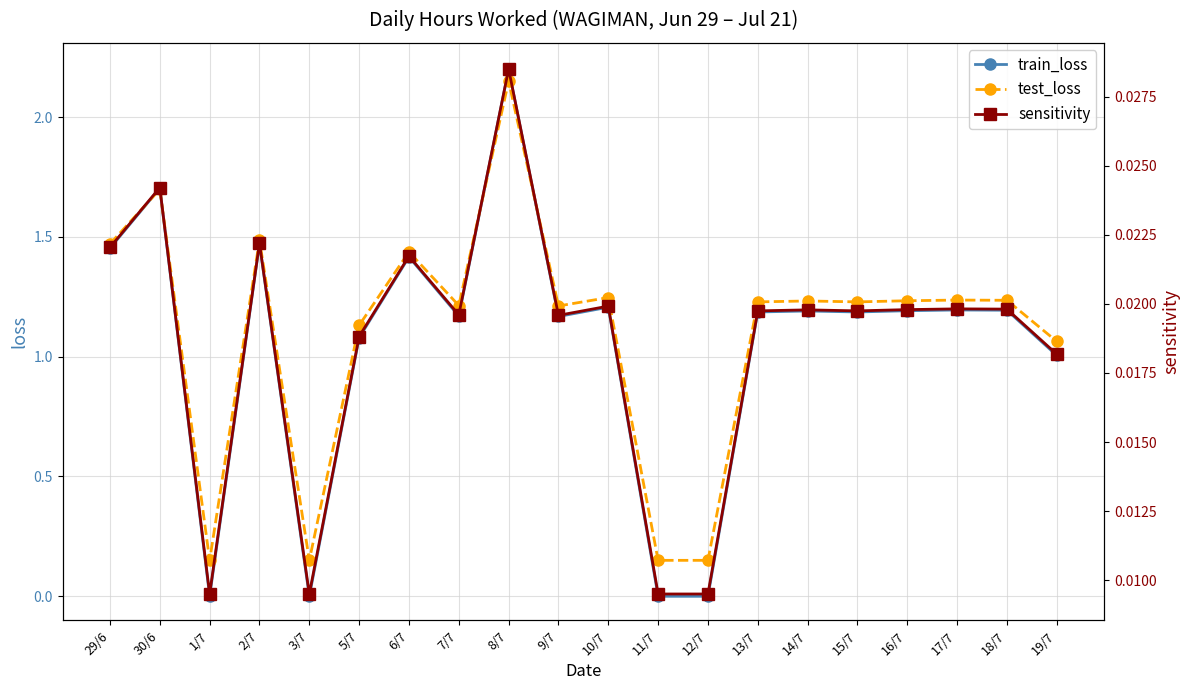

At how many categories does at least one series exceed 0?

20